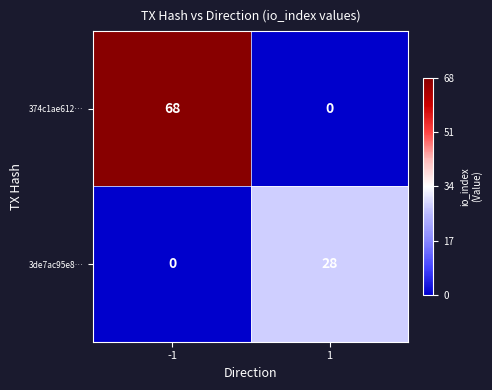

The 3de7ac95e8… series shows 0 at -1. True or false?

True